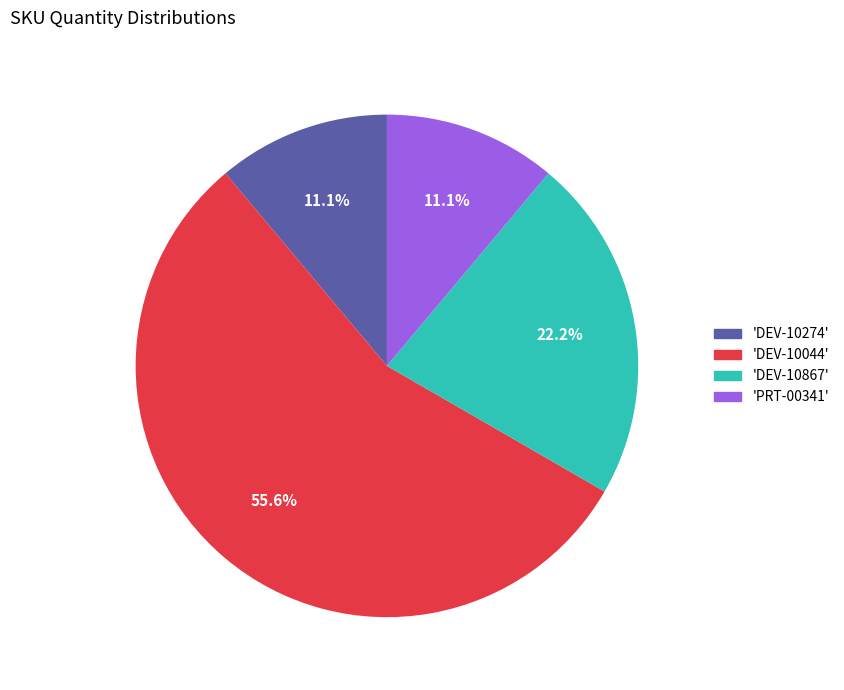

Is there a majority slice in this chart?

Yes